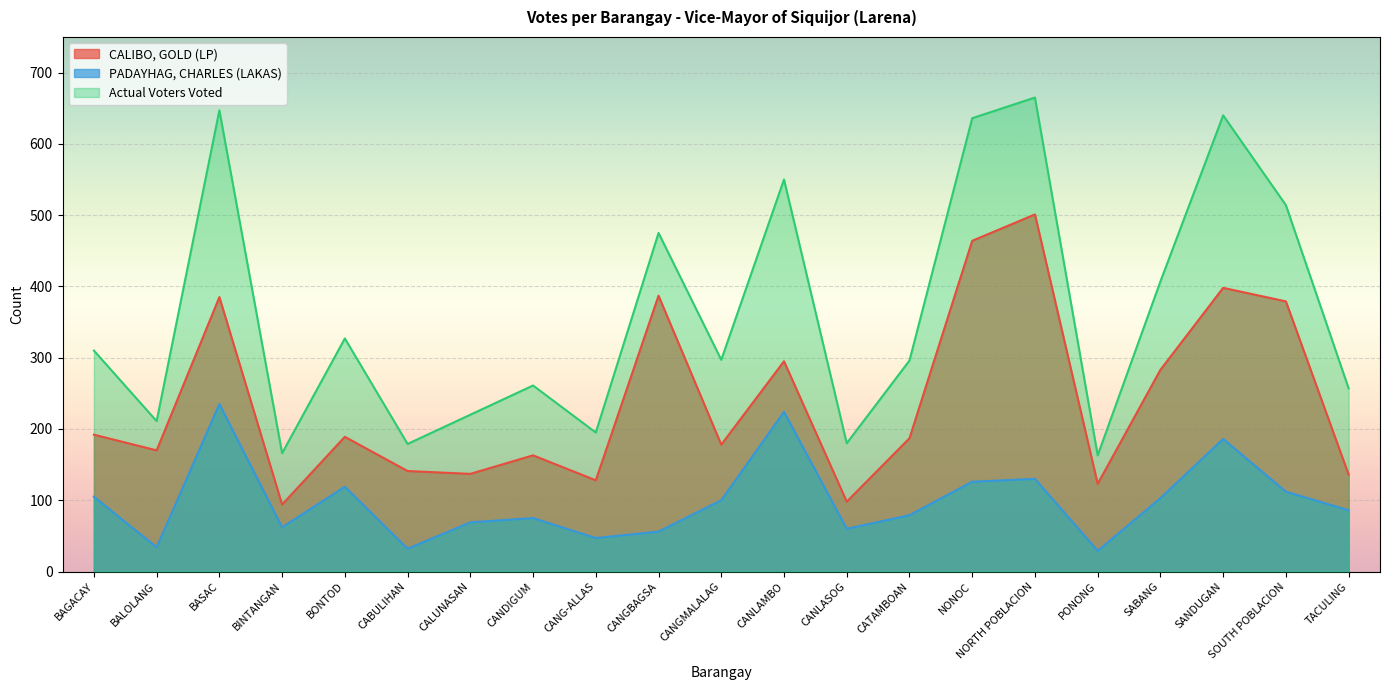

Rank the categories by Actual Voters Voted value from lowest to highest.

PONONG, BINTANGAN, CABULIHAN, CANLASOG, CANG-ALLAS, BALOLANG, CALUNASAN, TACULING, CANDIGUM, CATAMBOAN, CANGMALALAG, BAGACAY, BONTOD, SABANG, CANGBAGSA, SOUTH POBLACION, CANLAMBO, NONOC, SANDUGAN, BASAC, NORTH POBLACION